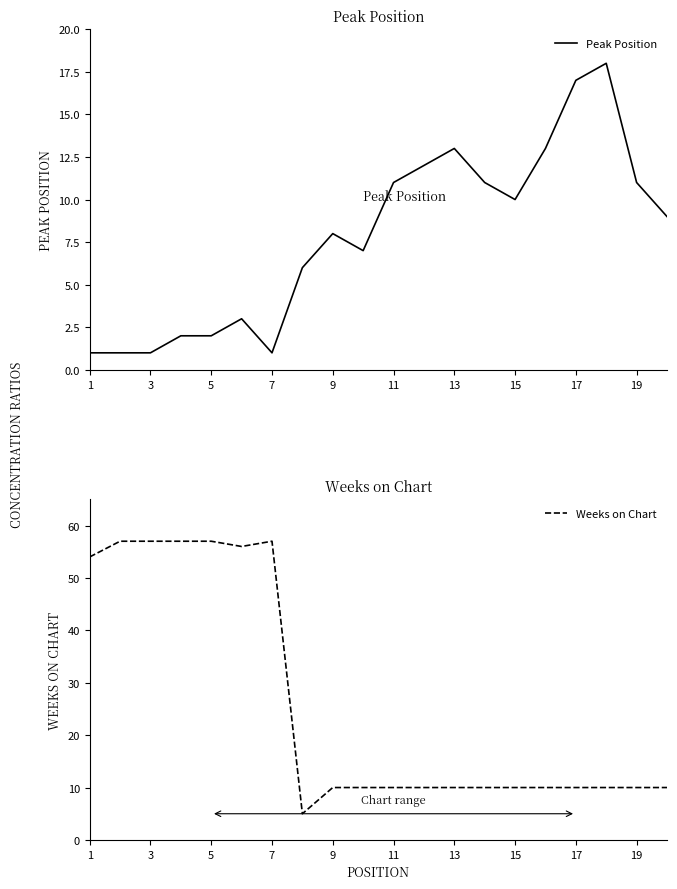

True or false: Weeks on Chart has more than 0 points higher than both neighbors.

True